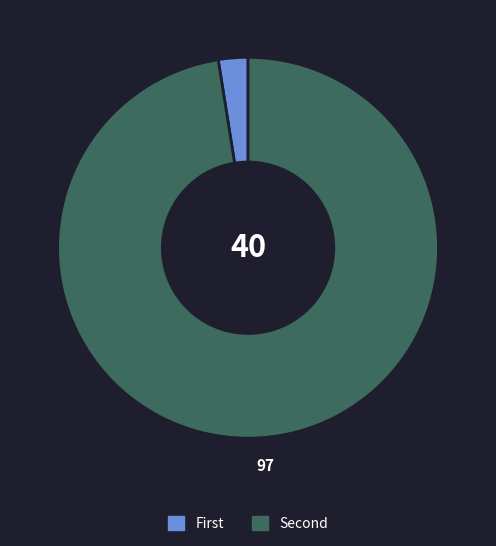

Is there a majority slice in this chart?

Yes